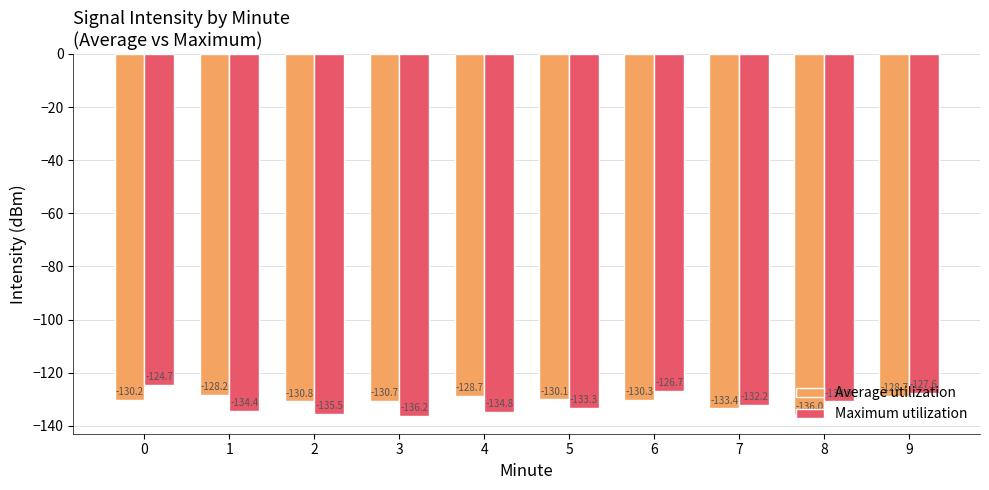

Rank the series by their maximum value, from lowest to highest.

Average utilization, Maximum utilization